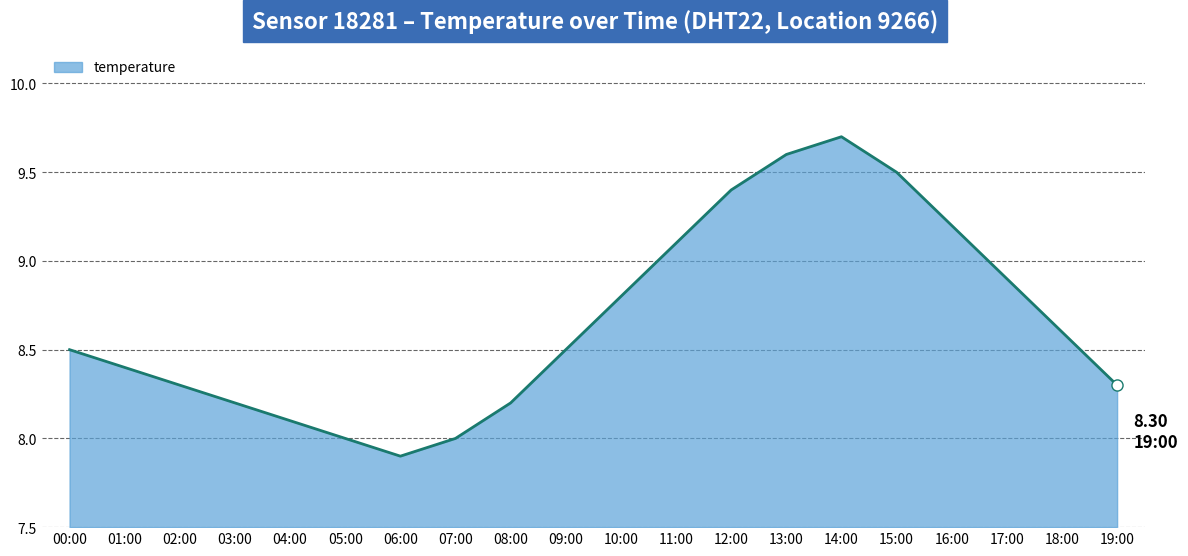

Which label corresponds to the smallest value in the chart?

06:00